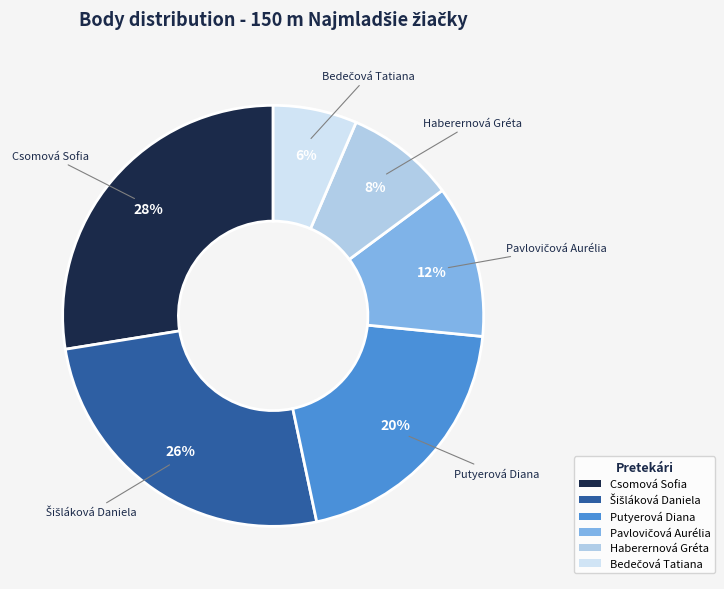

Which category has the biggest portion of the pie?

Csomová Sofia